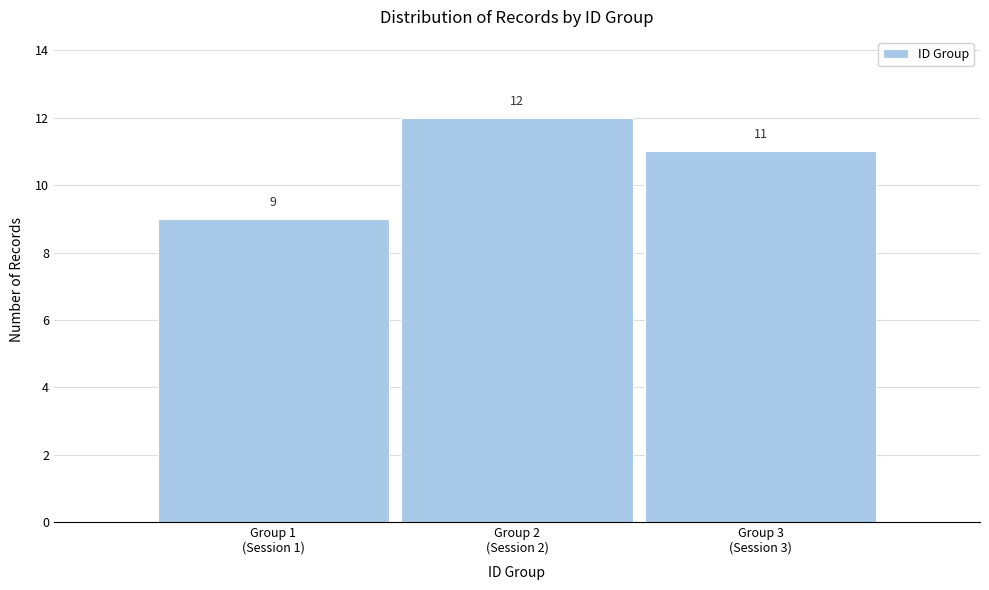

Reading left to right, what are all the values shown in this chart?

9	12	11